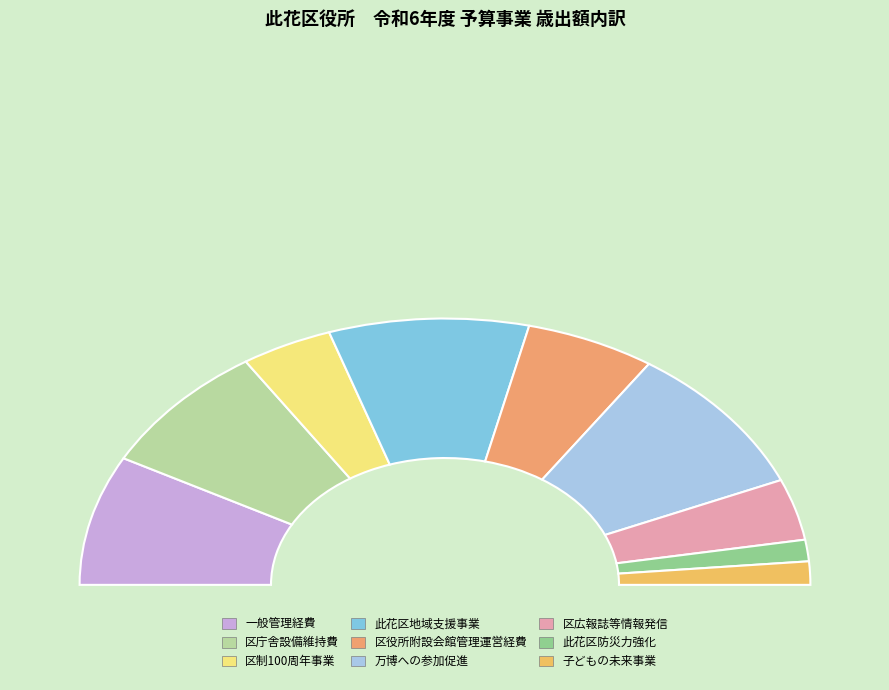

Count the number of slices in the pie.

9